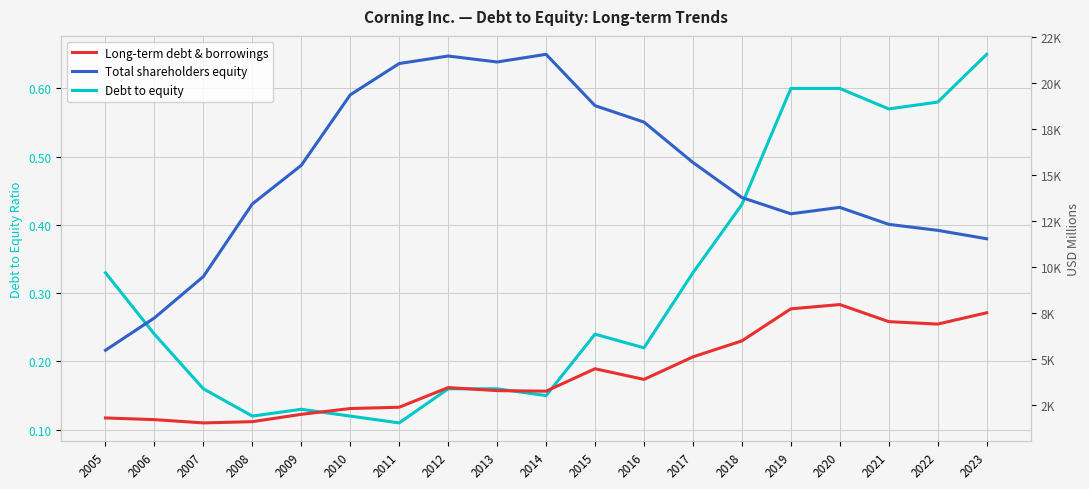

Between 2021 and 2016, which is larger?

2021